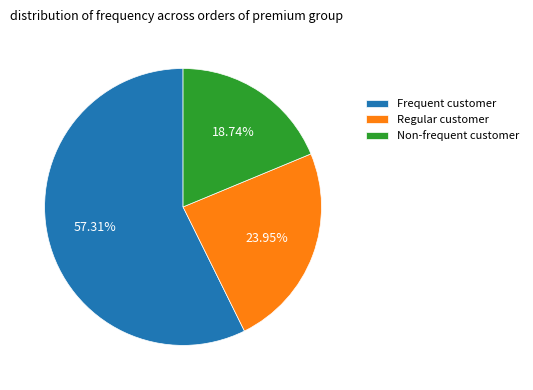

Do Non-frequent customer and Frequent customer together represent more than half of the pie?

Yes